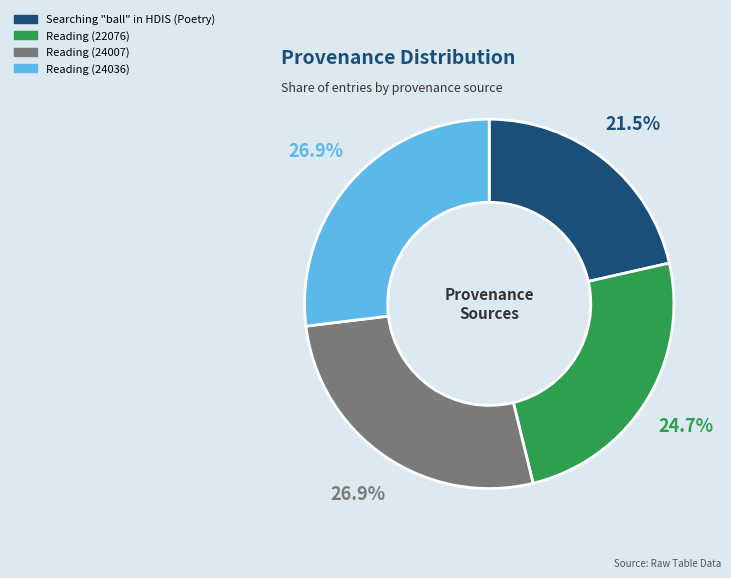

True or false: Reading (24036) accounts for 16% of the total.

False